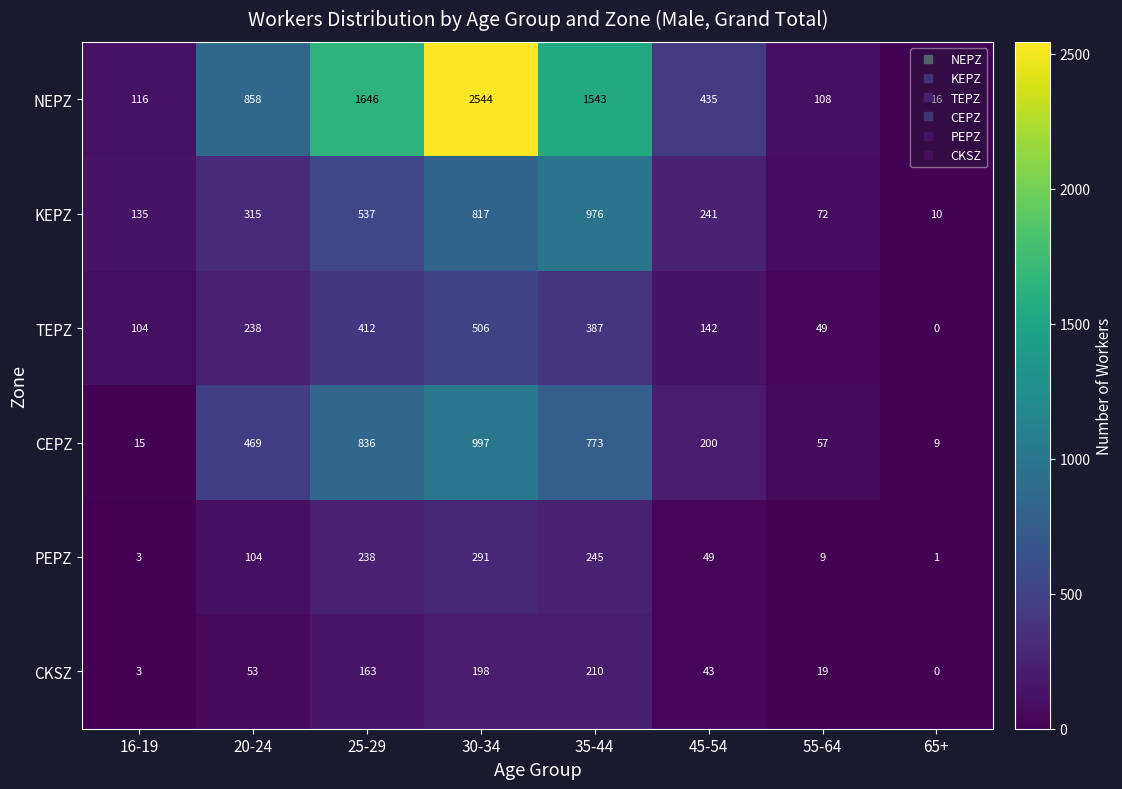

How many data points does each series have?

8